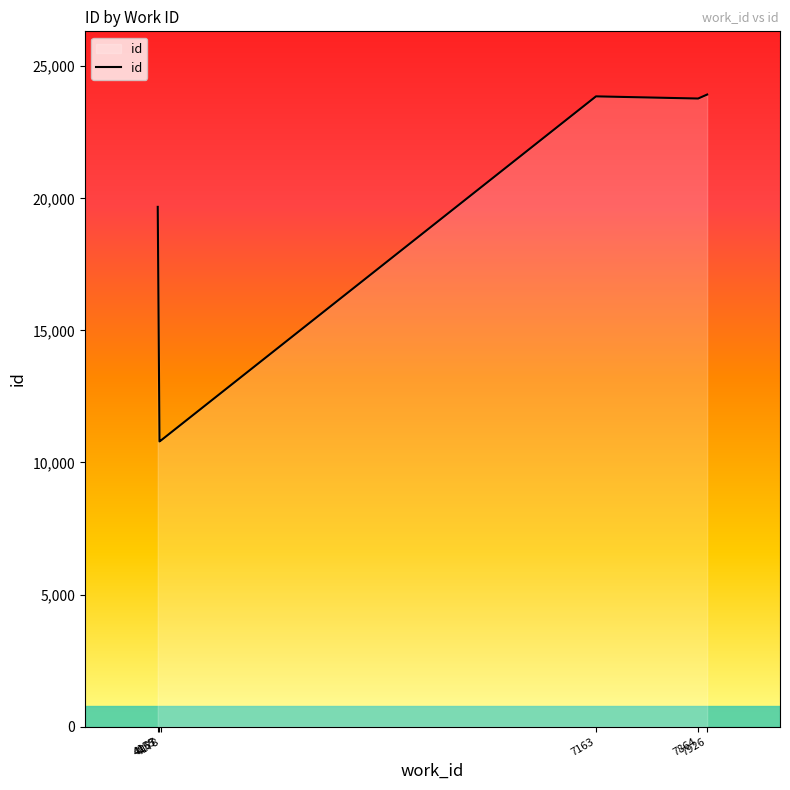

True or false: the data has more than 1 interior local peaks.

False